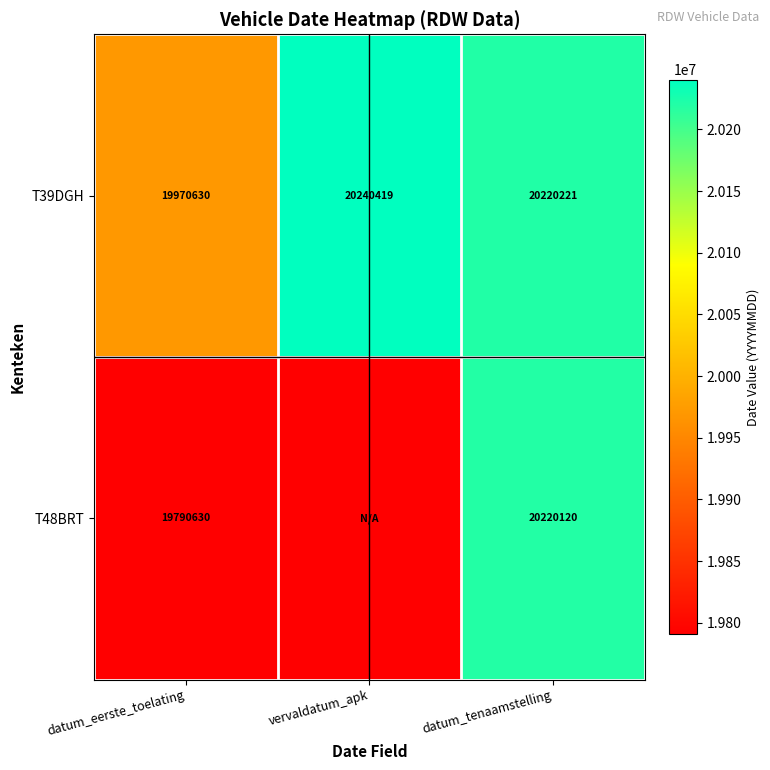

List the labels in order of T39DGH value, smallest first.

datum_eerste_toelating, datum_tenaamstelling, vervaldatum_apk